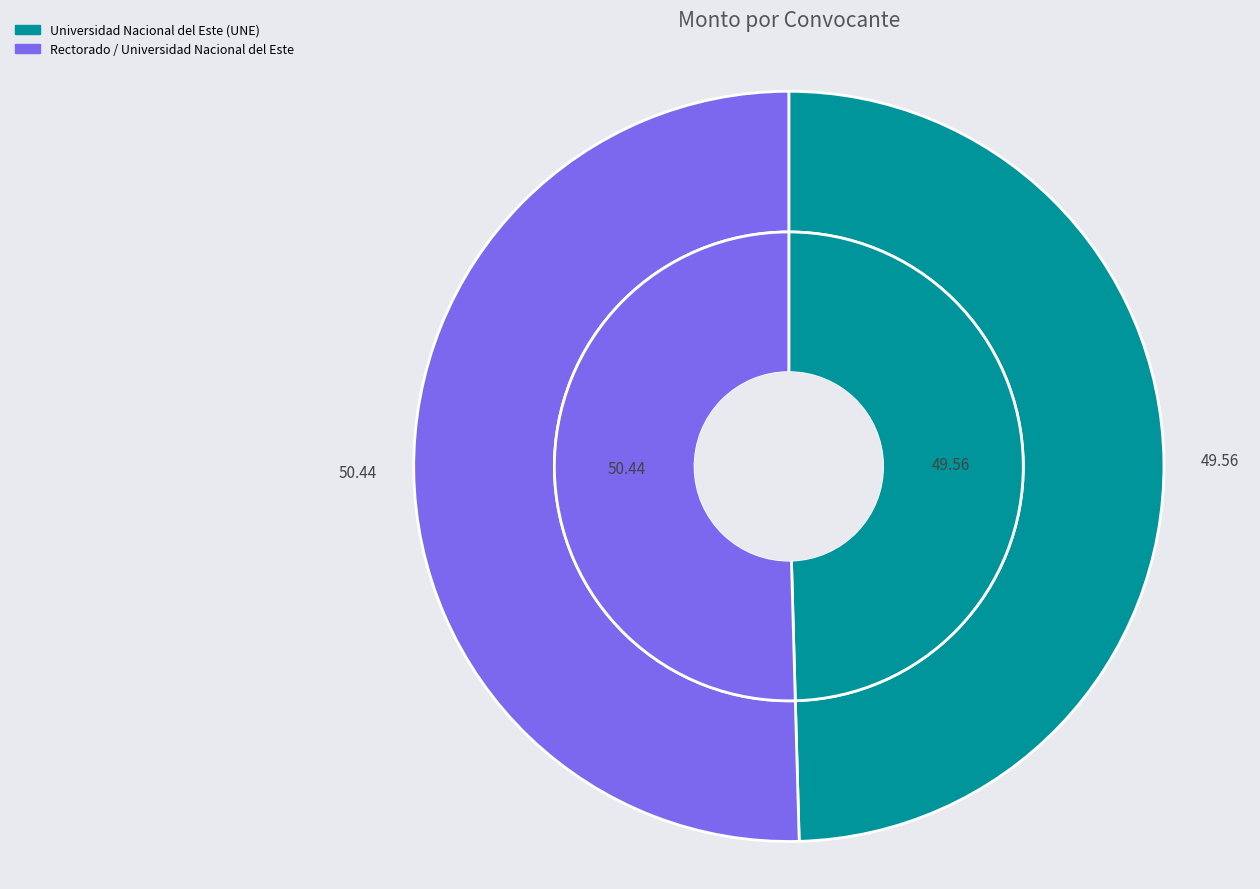

Which slice represents more than half of the pie?

Rectorado / Universidad Nacional del Este